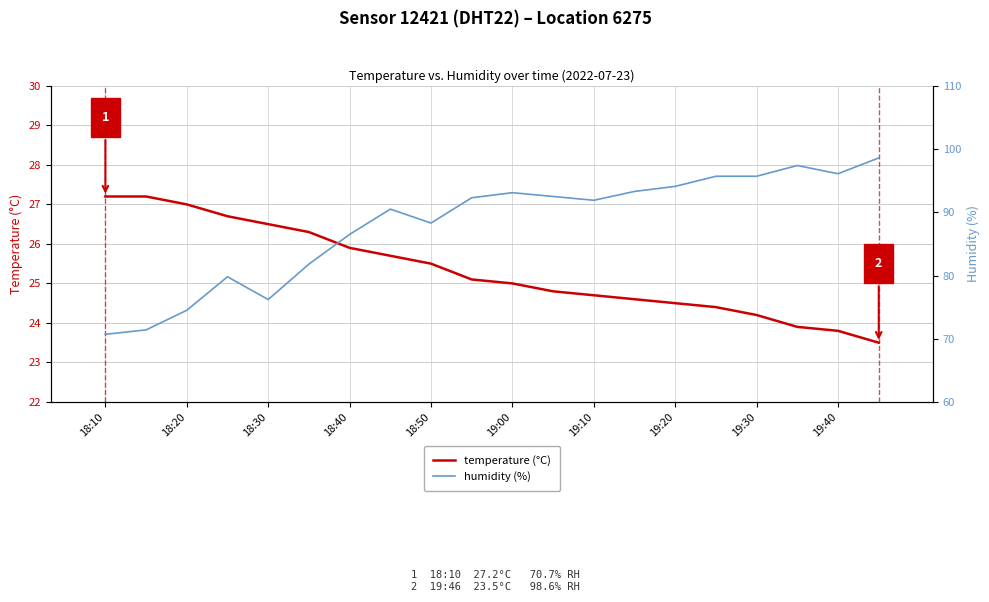

True or false: humidity (%) has a value of 131.6 at 15.

False